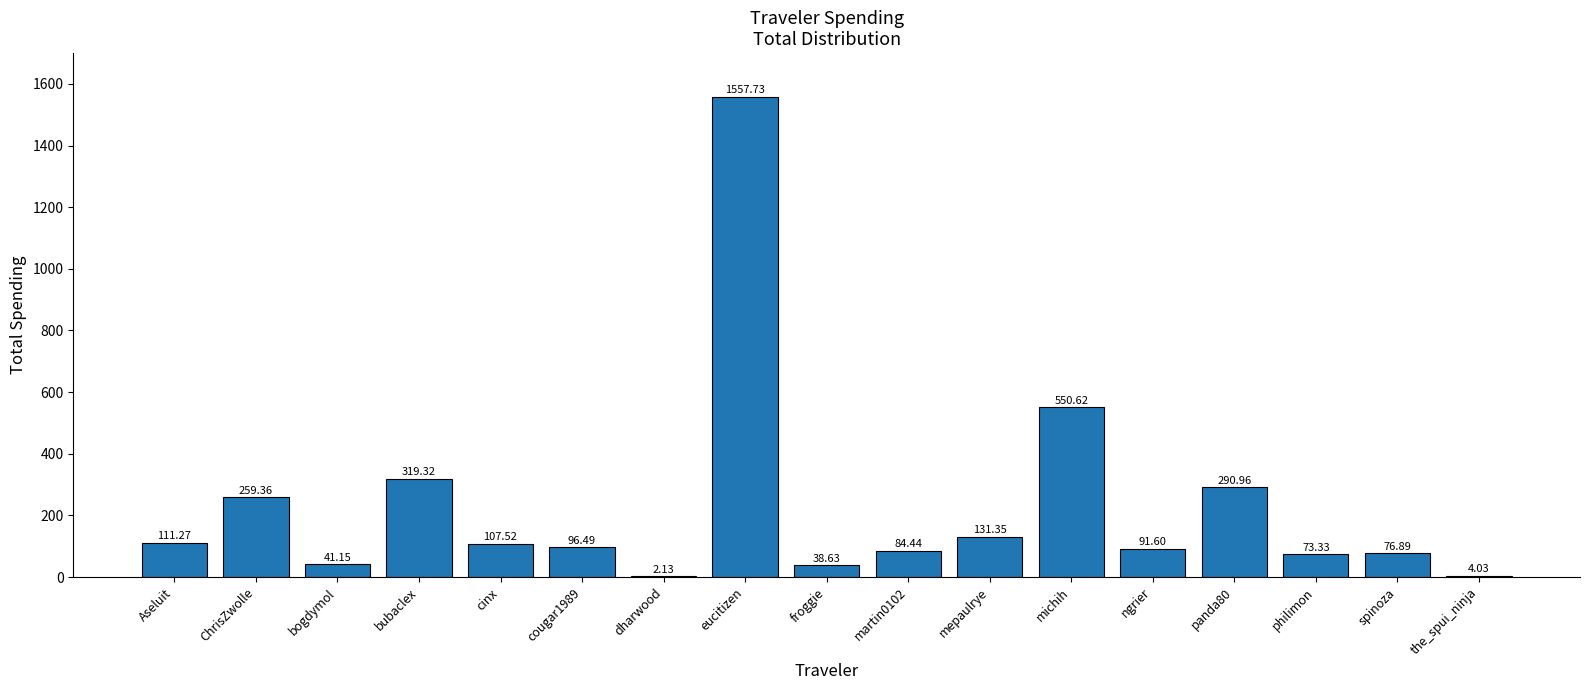

What is the sum of the values at mepaulrye and spinoza?

208.2